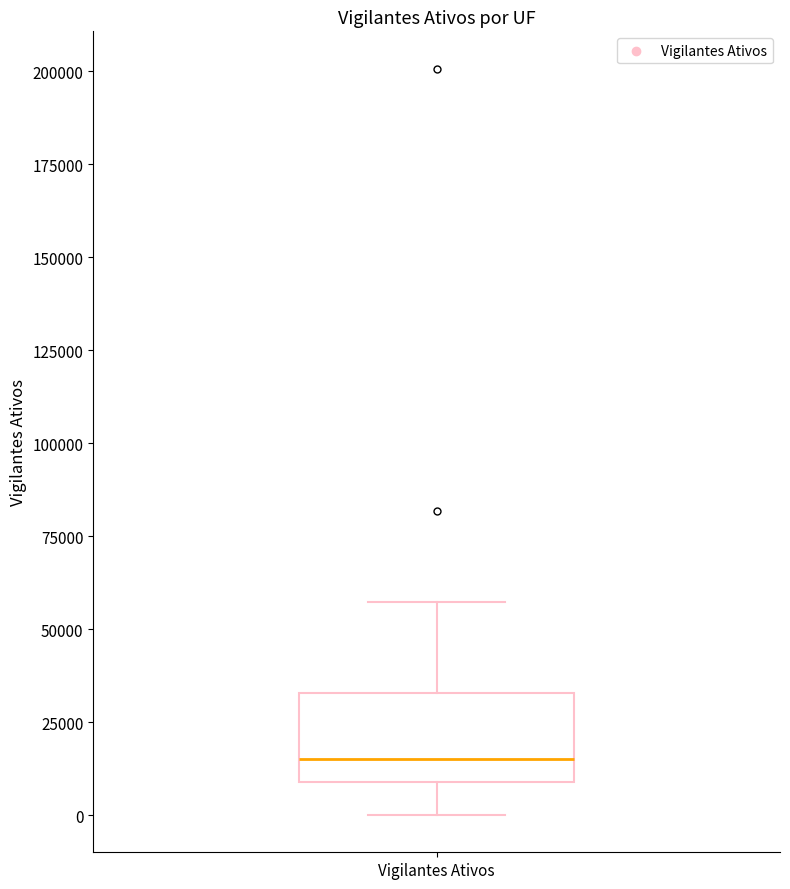

Read this box plot against the y-axis: the position of the median line, the range covered by the box, and the ends of both whiskers. The values are not printed on the chart, so give them approximately, as read against the axis.

median 15000, box 10000 to 35000, whiskers 0 to 55000